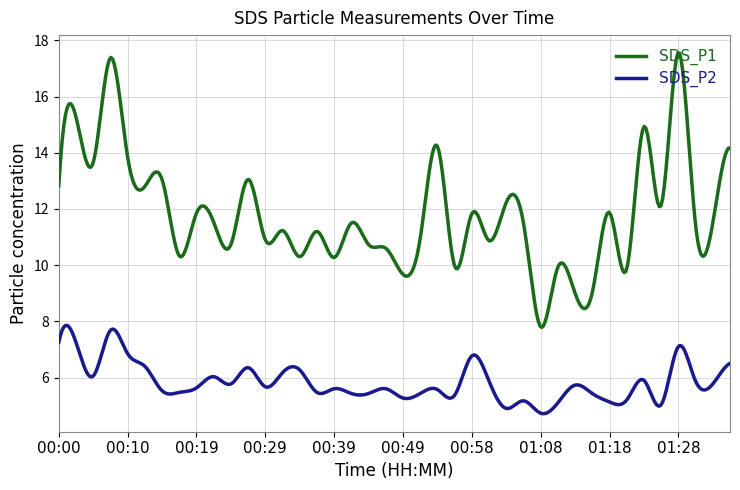

Which series has the largest range (max minus min)?

SDS_P1